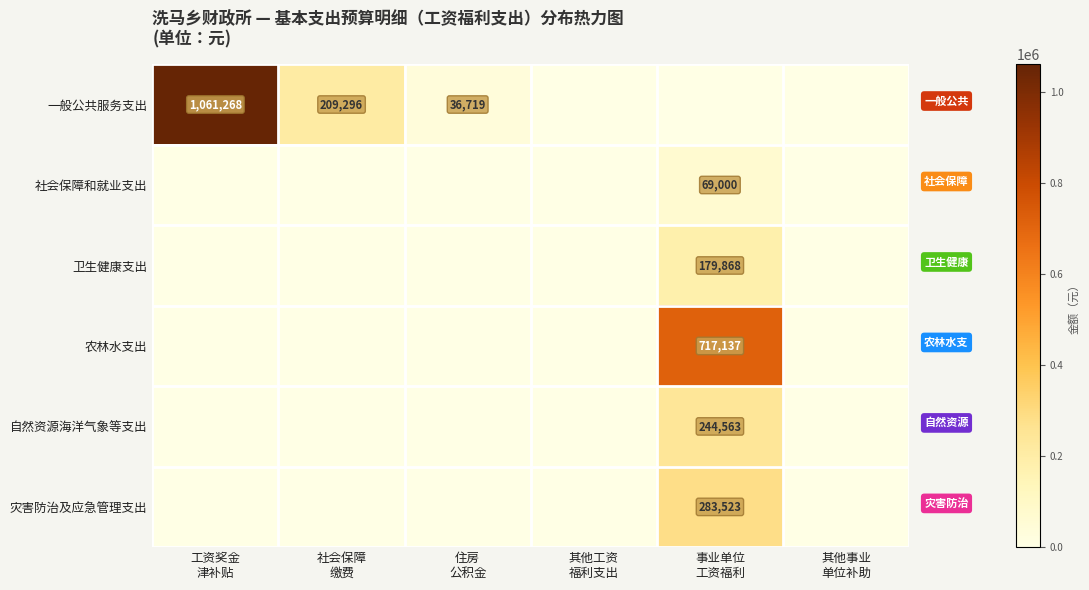

How many distinct data groups are displayed?

6